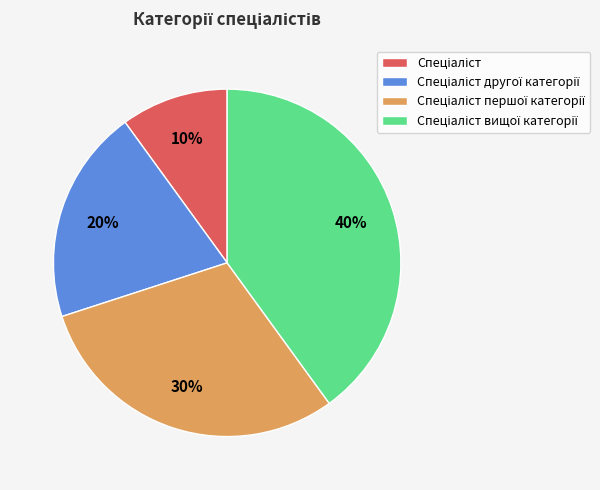

Is there a majority slice in this chart?

No